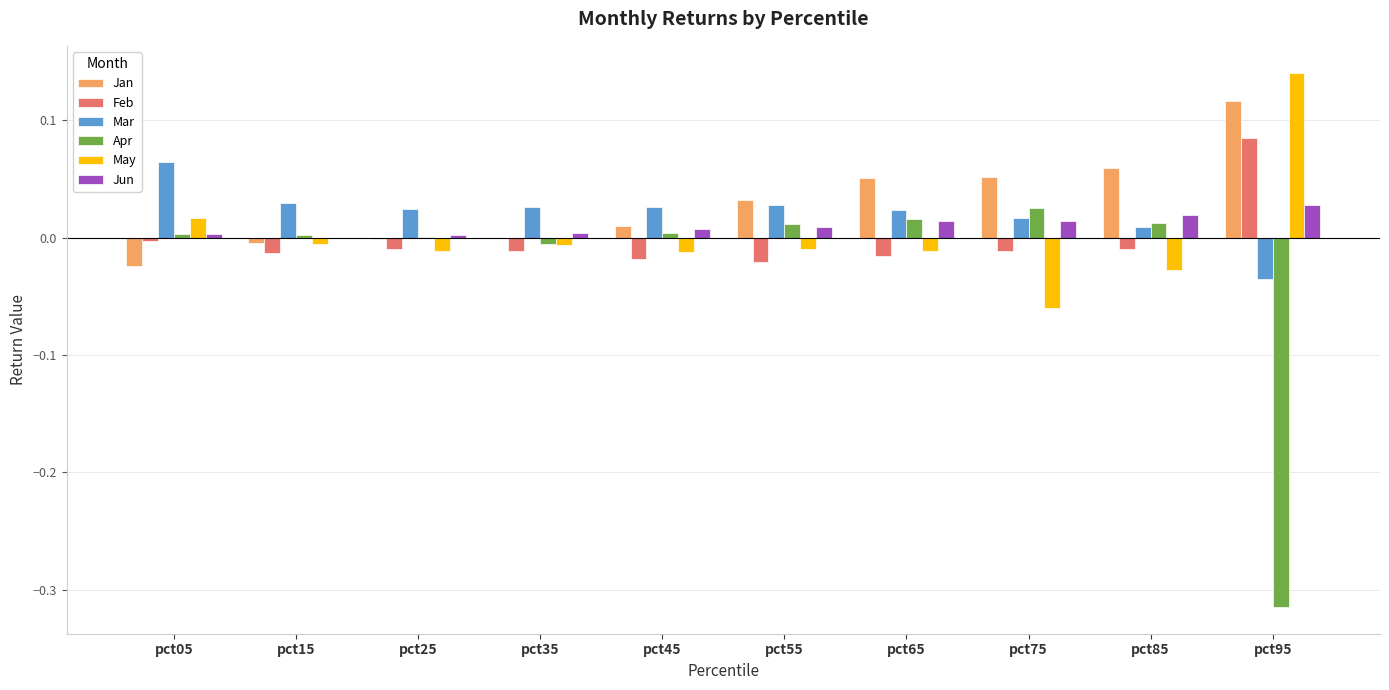

How many positive values does the Mar series have?

9